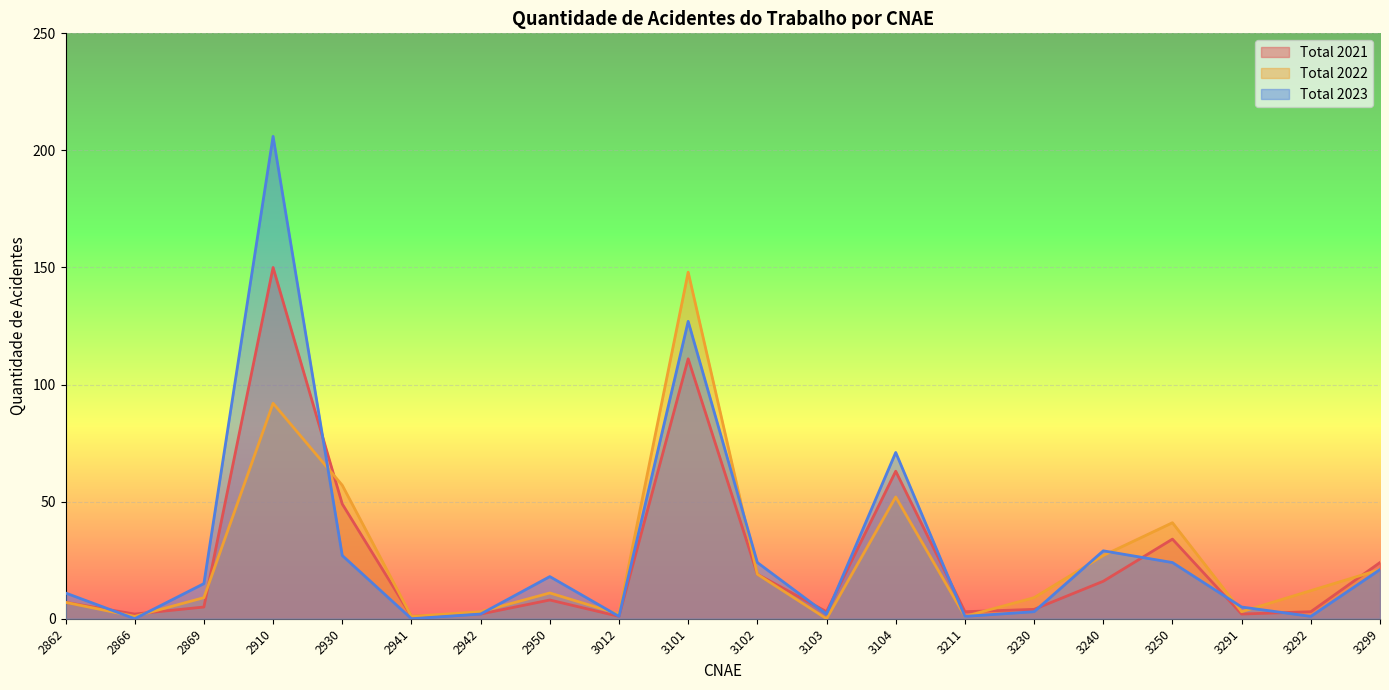

How many series are shown in this chart?

3